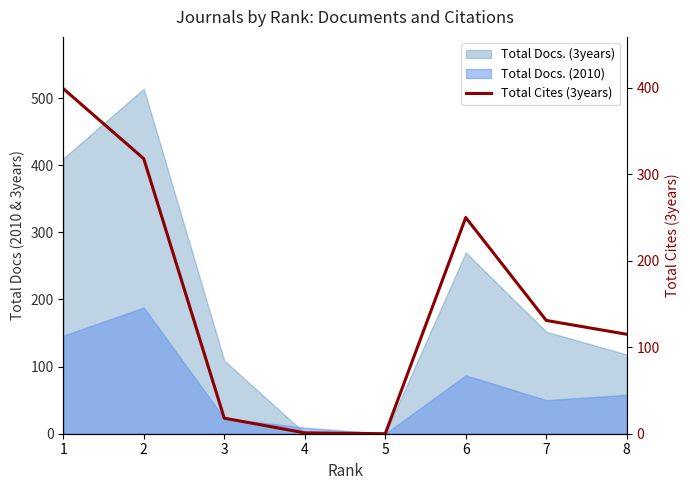

Where is the first local maximum?

6